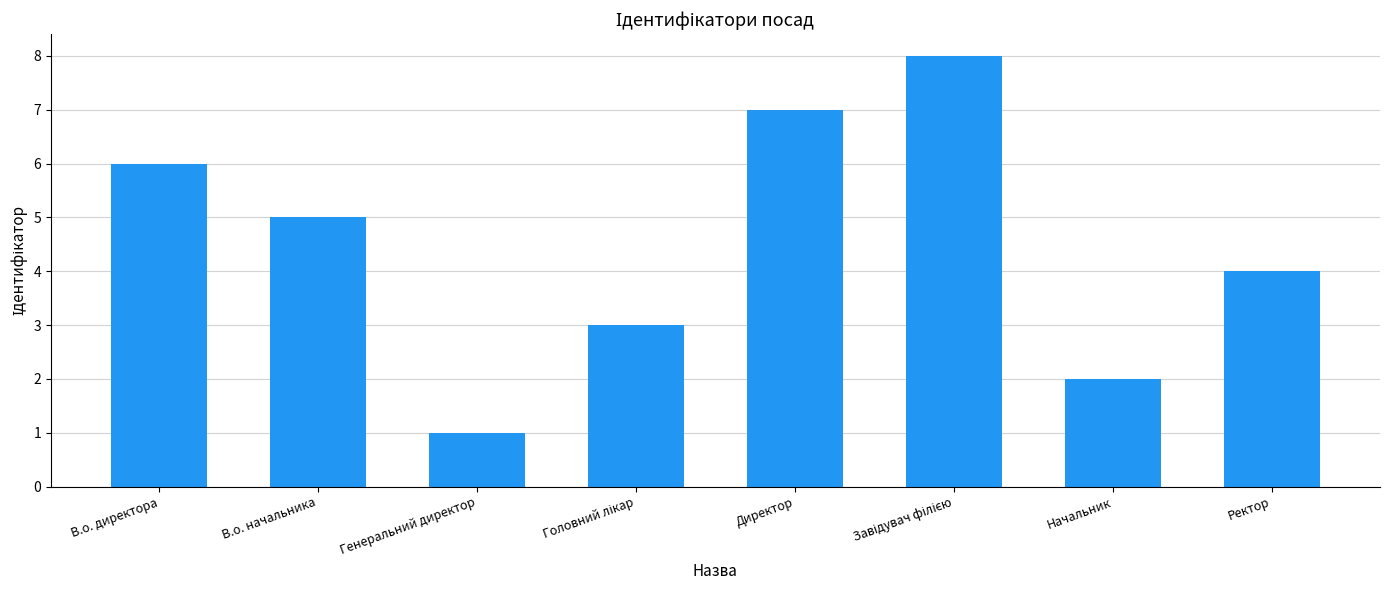

What is the difference between the values at В.о. директора and Директор?

1